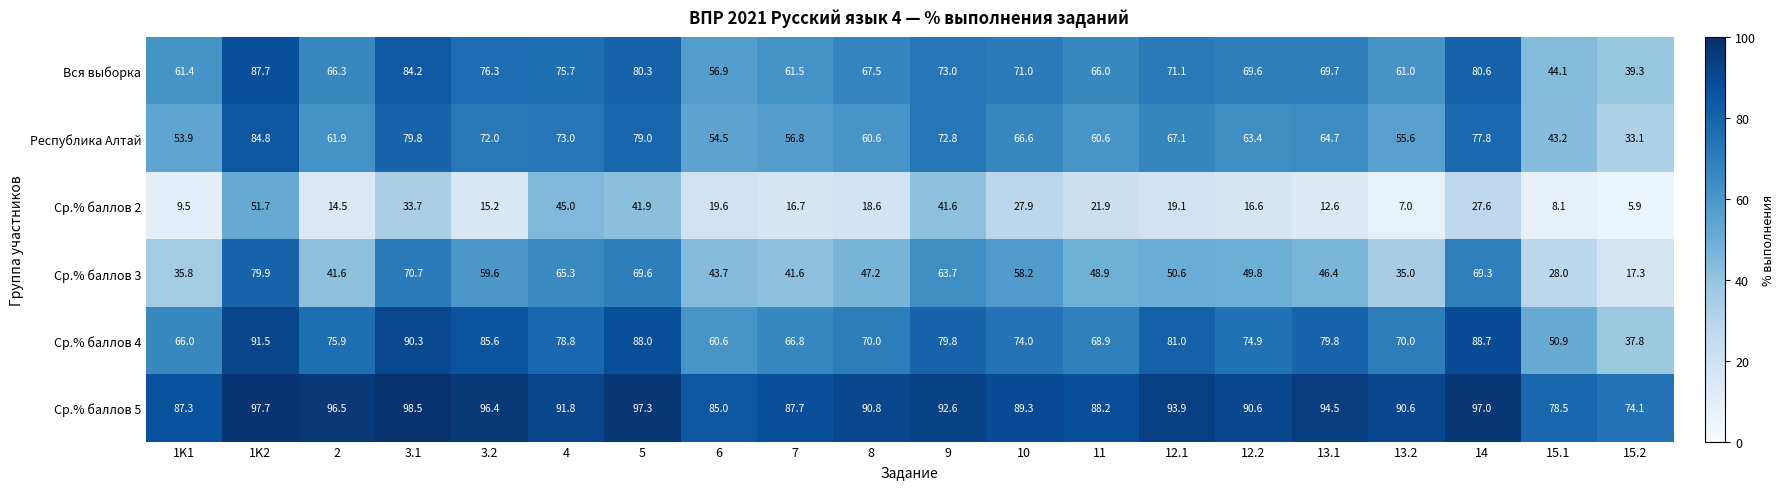

What is the total value across all series at 15.2?

207.5